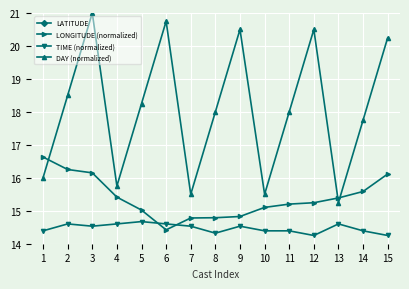

True or false: LONGITUDE (normalized) has a value of 16.1 at 15.

True